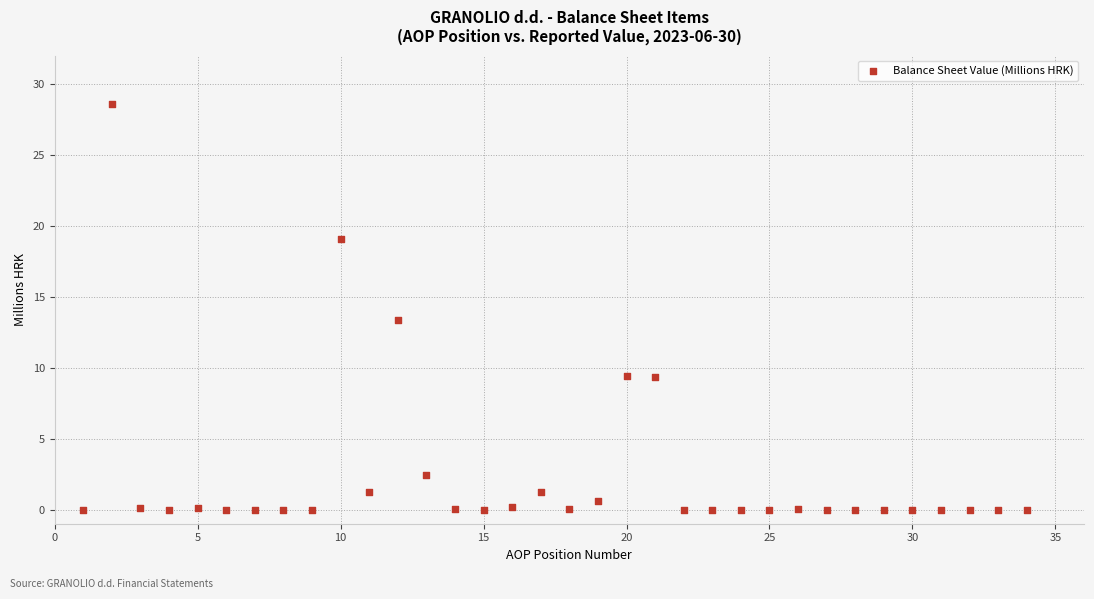

What is the range of Y values (max minus min)?

28.6